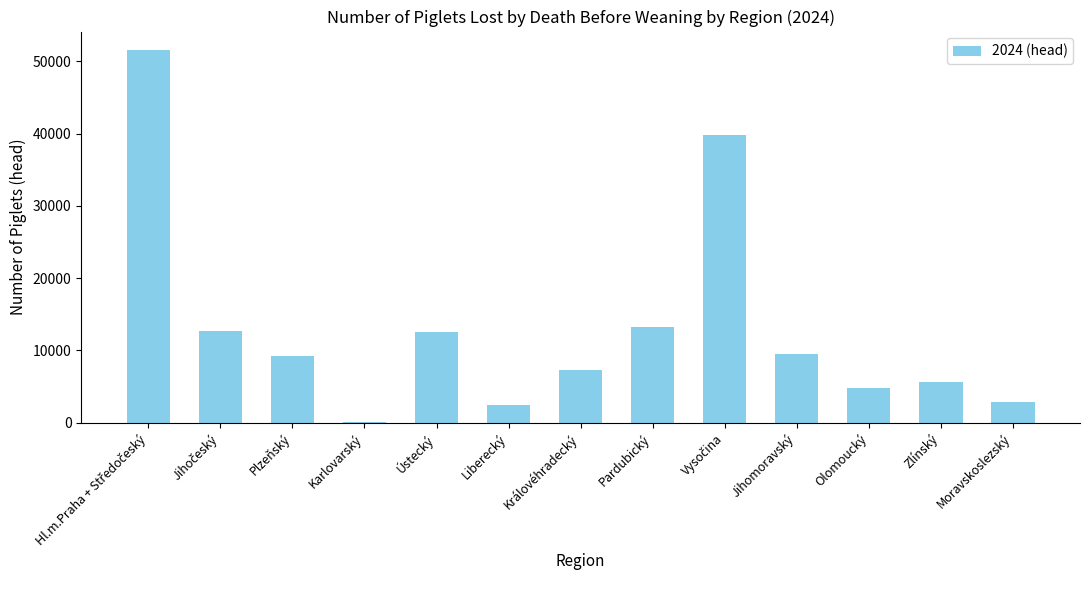

Where is the data nearest to the value 25773?

Pardubický